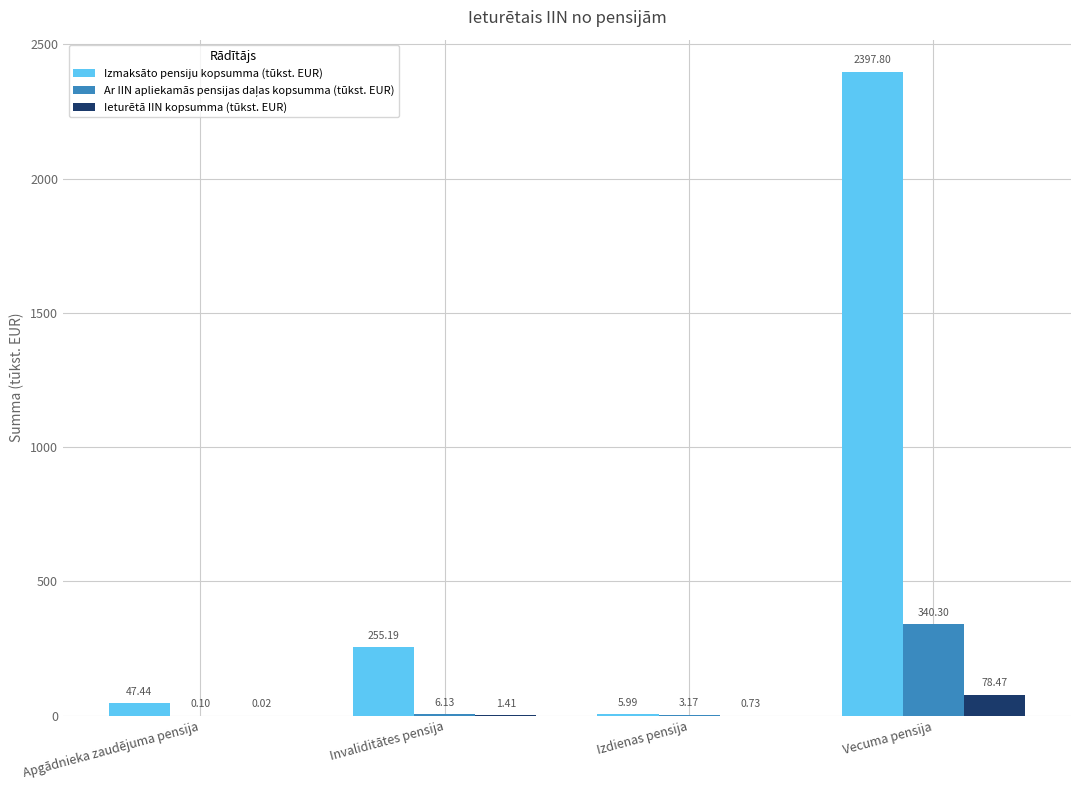

Which label corresponds to the largest value in the chart?

Vecuma pensija